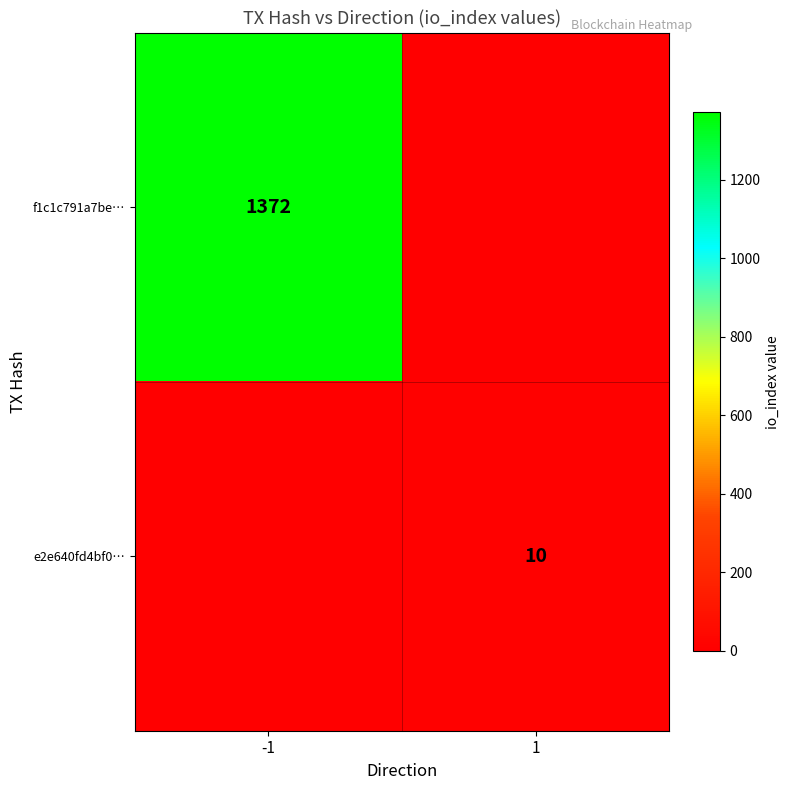

True or false: e2e640fd4bf0… has a value of 10 at 1.

True